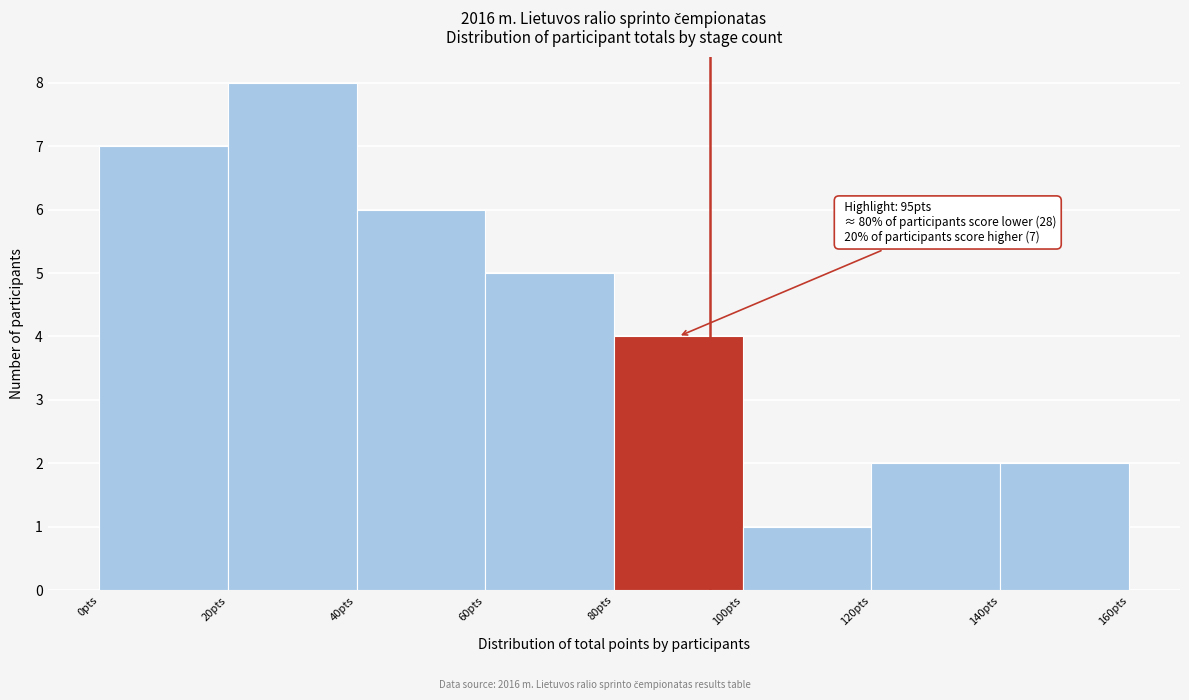

Which range on the x-axis has the tallest bar?

20 to 40